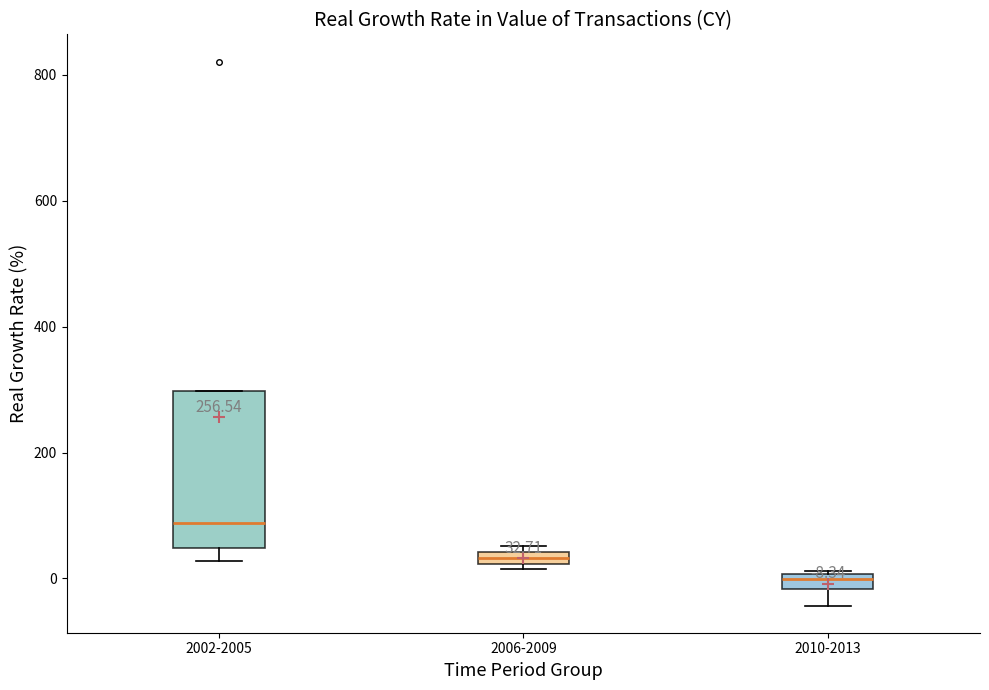

Which box is the tallest, from its lower edge to its upper edge?

2002-2005